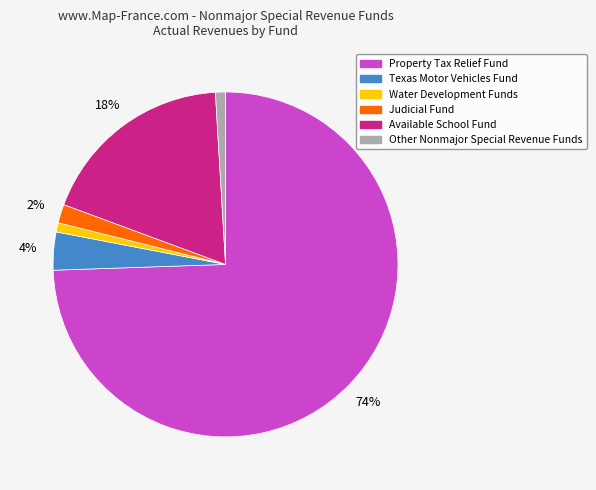

Do Property Tax Relief Fund and Water Development Funds together represent more than half of the pie?

Yes